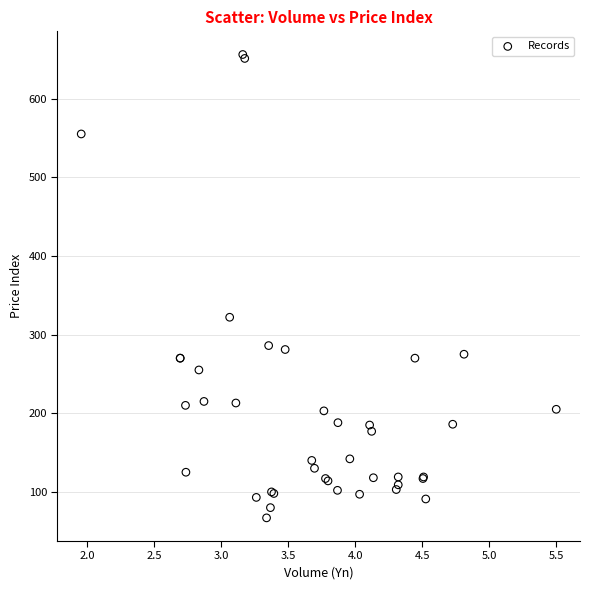

What Y value in the scatter plot is closest to 361?

322